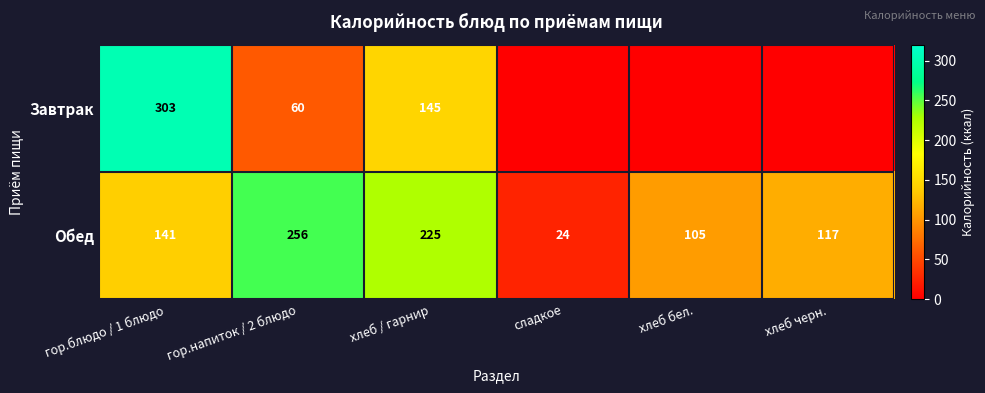

The Завтрак series shows 529.8 at гор.блюдо / 1 блюдо. True or false?

False